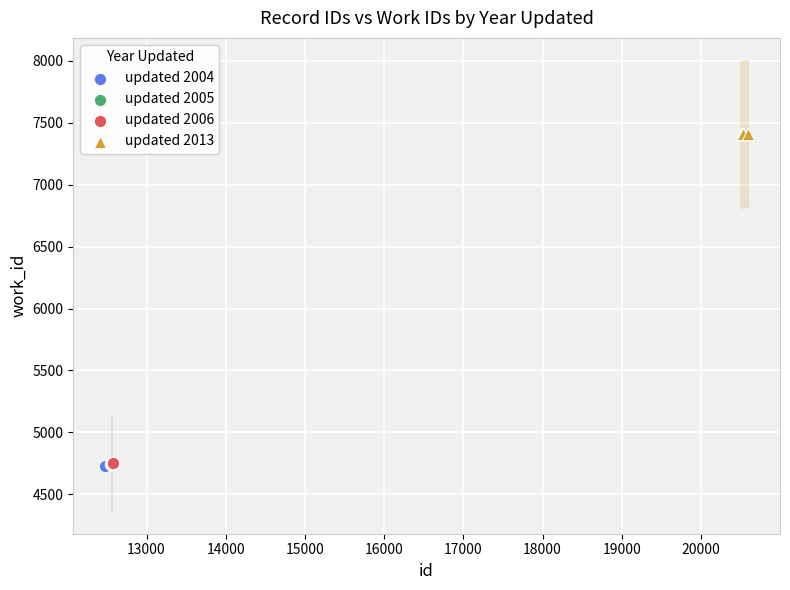

What are all the series names shown in the legend?

updated 2004, updated 2005, updated 2006, updated 2013